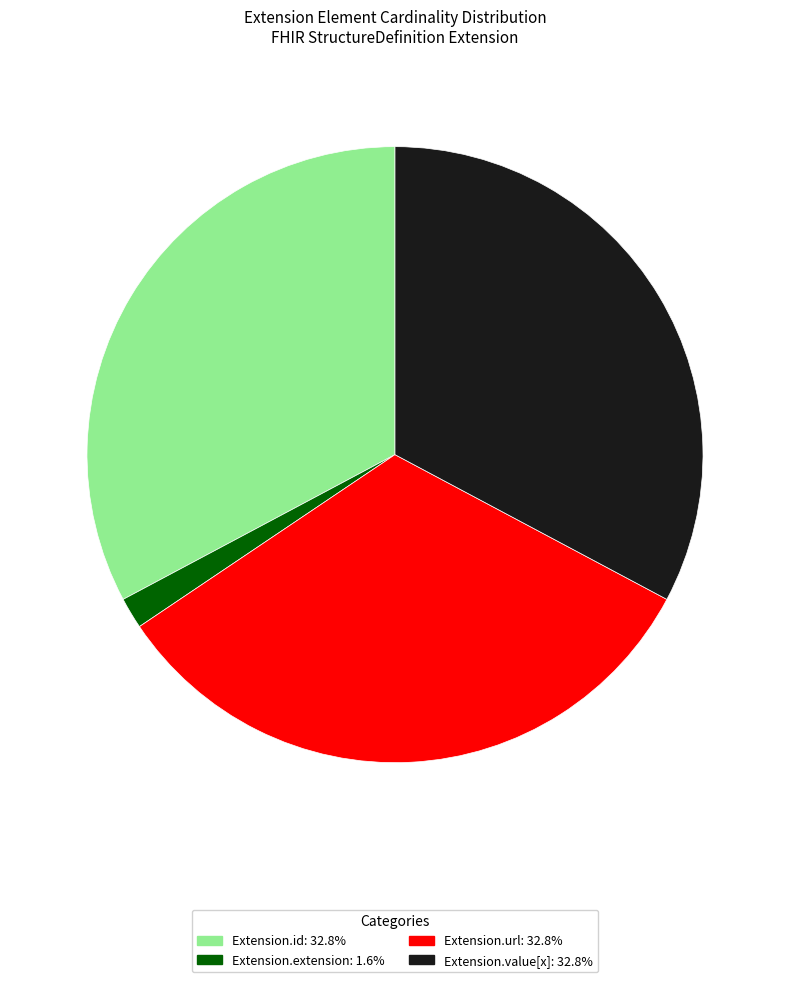

What is the ratio of the value at Extension.value[x] to the value at Extension.url?

1.0